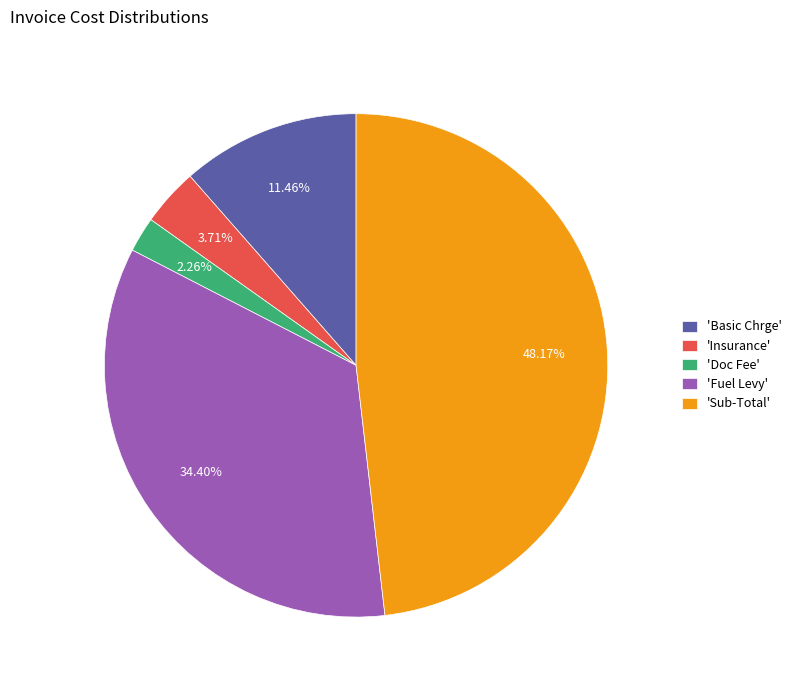

Is there a majority slice in this chart?

No